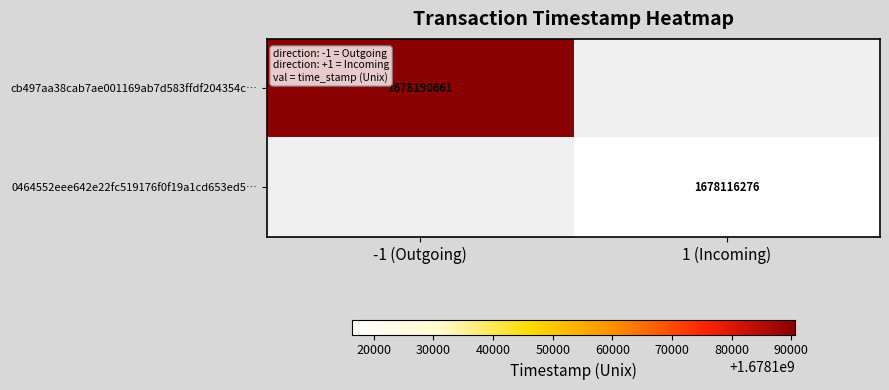

At which category is the sum across all series the highest?

-1 (Outgoing)